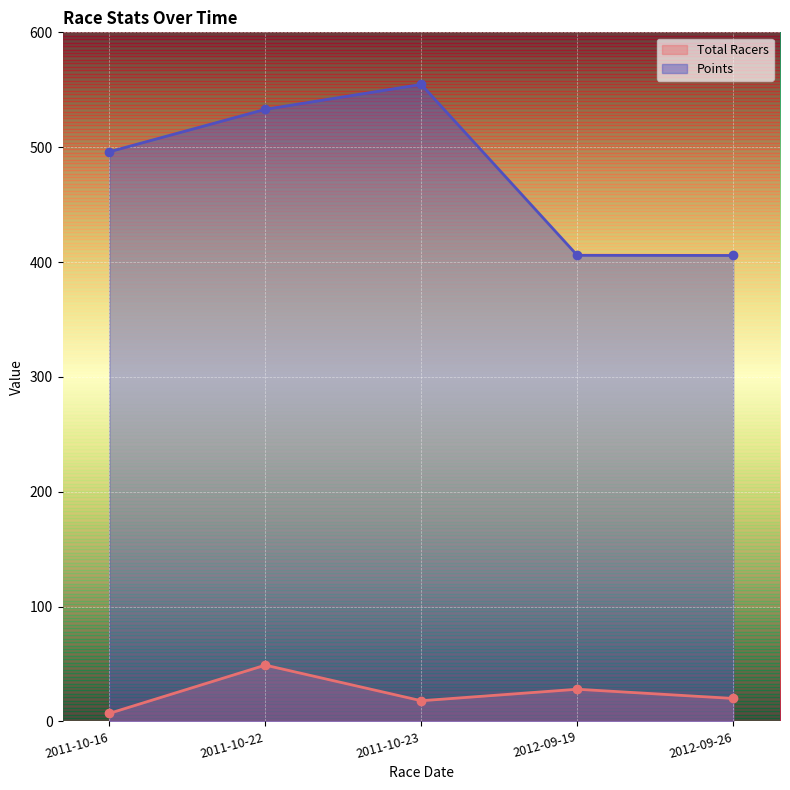

What are all the series names shown in the legend?

Total Racers, Points